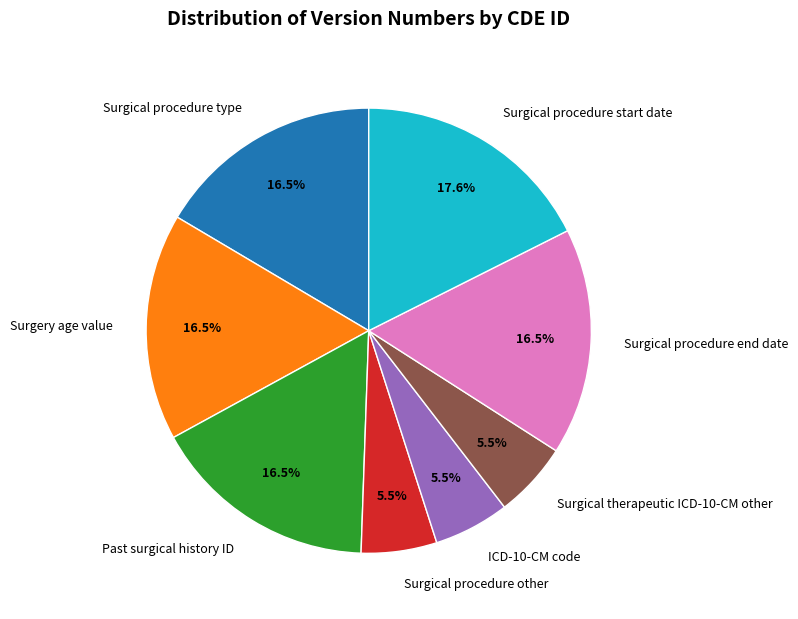

Is the sum of Surgical procedure other and Surgery age value greater than half?

No